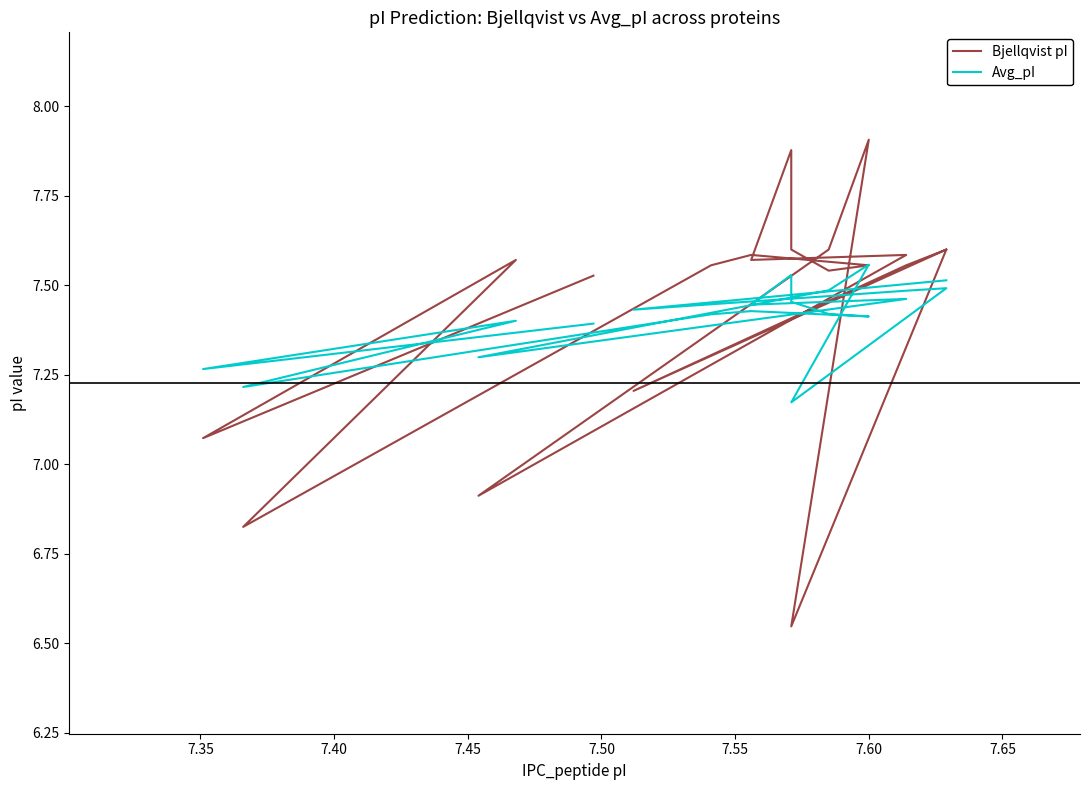

Is this an area chart (filled region under the line)?

No